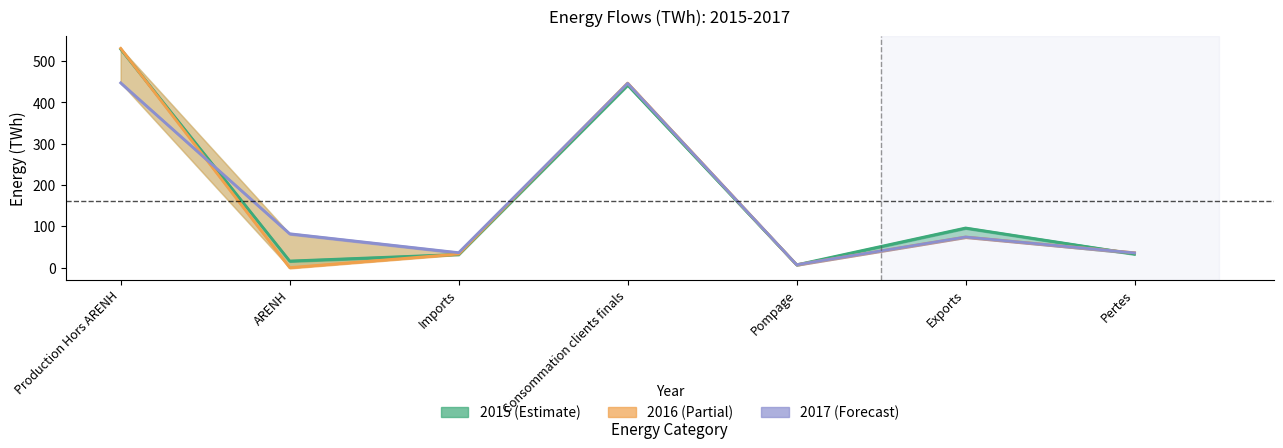

How many interior local valleys does the 2016 series have?

2